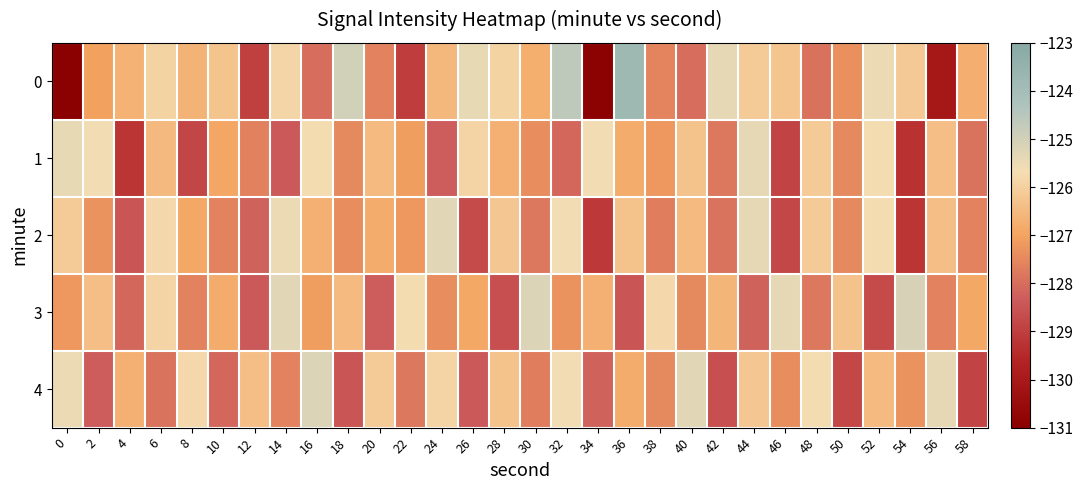

Rank the series at 46 from lowest to highest value.

1, 2, 4, 0, 3